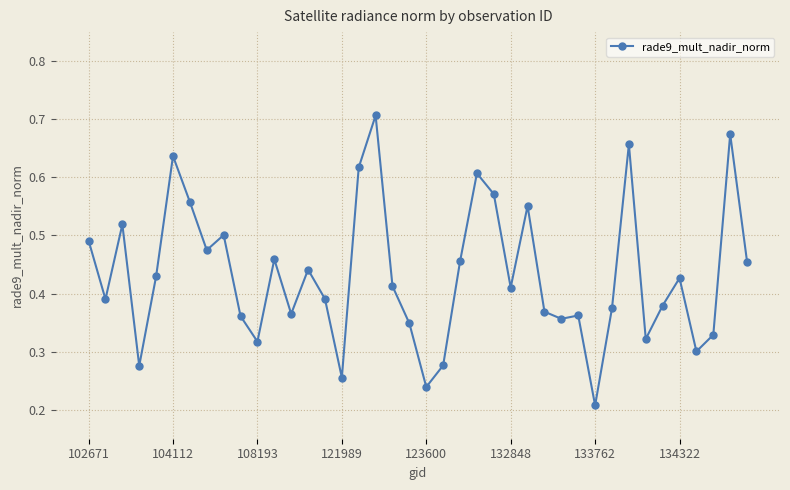

What is the sum of all values?

17.3